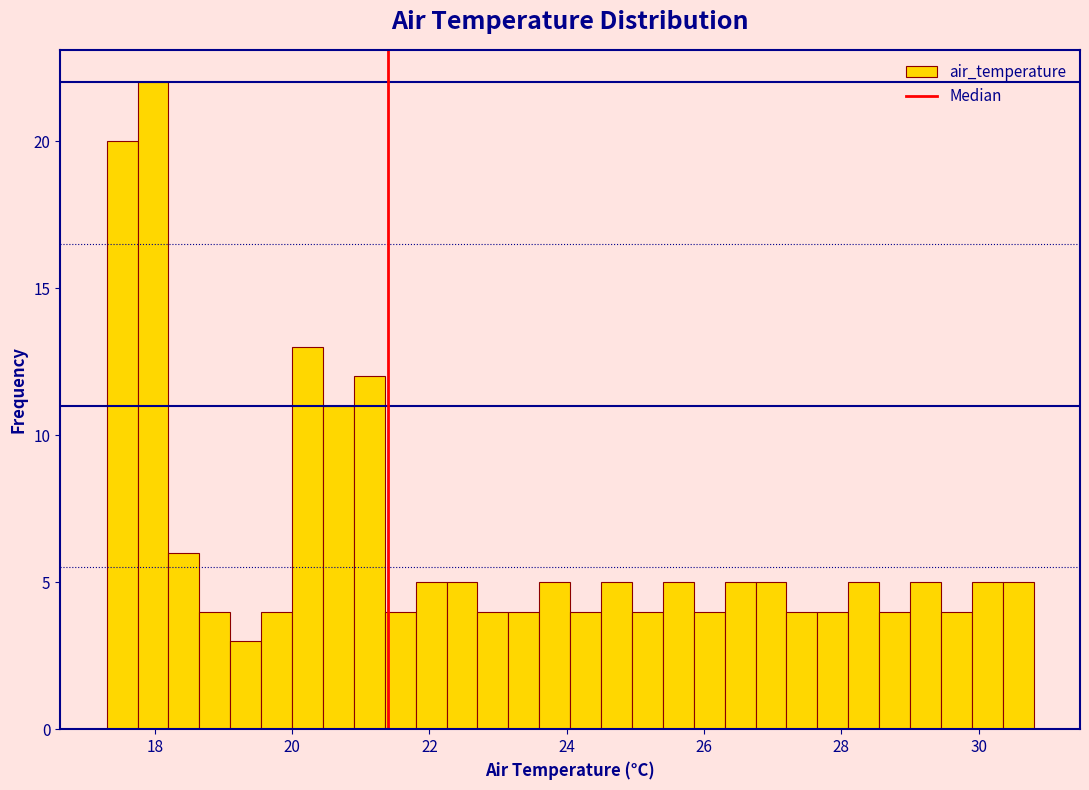

Around what value on the x-axis is the tallest bar? Give the approximate position of its centre, as read against the axis.

18.0